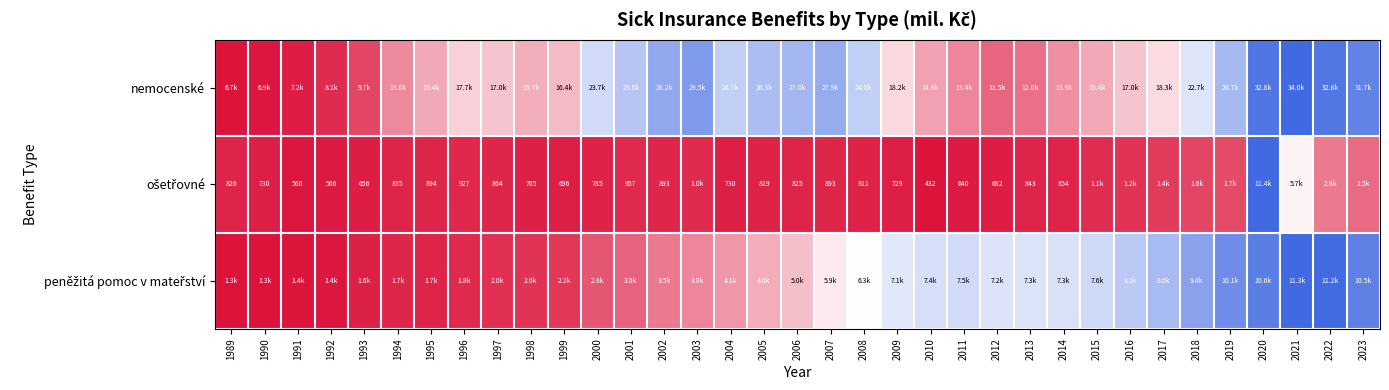

Rank the categories by peněžitá pomoc v mateřství value from lowest to highest.

1989, 1990, 1991, 1992, 1993, 1995, 1994, 1996, 1997, 1998, 1999, 2000, 2001, 2002, 2003, 2004, 2005, 2006, 2007, 2008, 2009, 2012, 2013, 2014, 2010, 2011, 2015, 2016, 2017, 2018, 2019, 2023, 2020, 2022, 2021